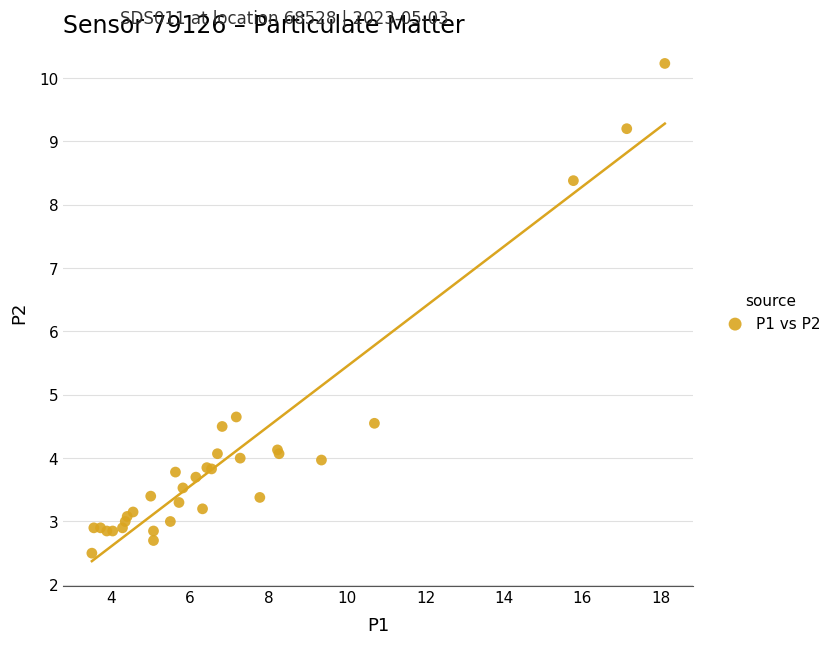

What Y value in the scatter plot is closest to 6?

4.7